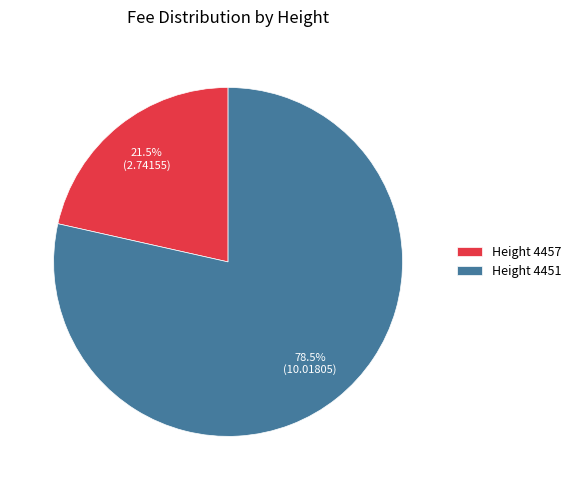

What is the largest slice in the pie chart?

Height 4451